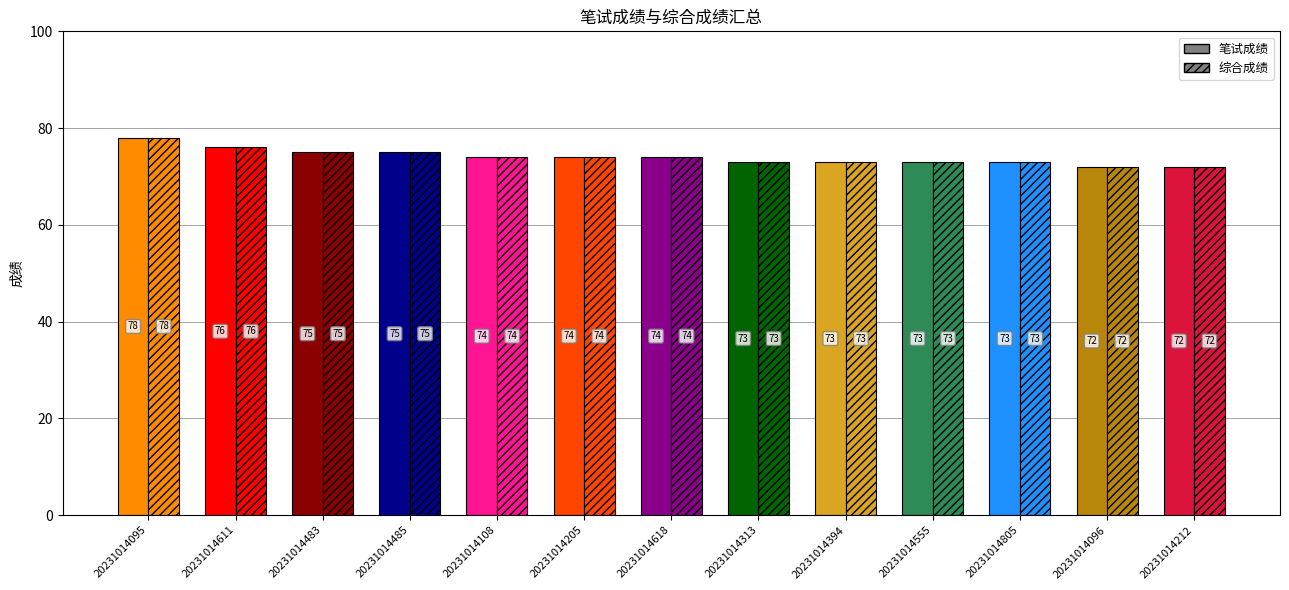

What is the lowest value of the 笔试成绩 series?

72